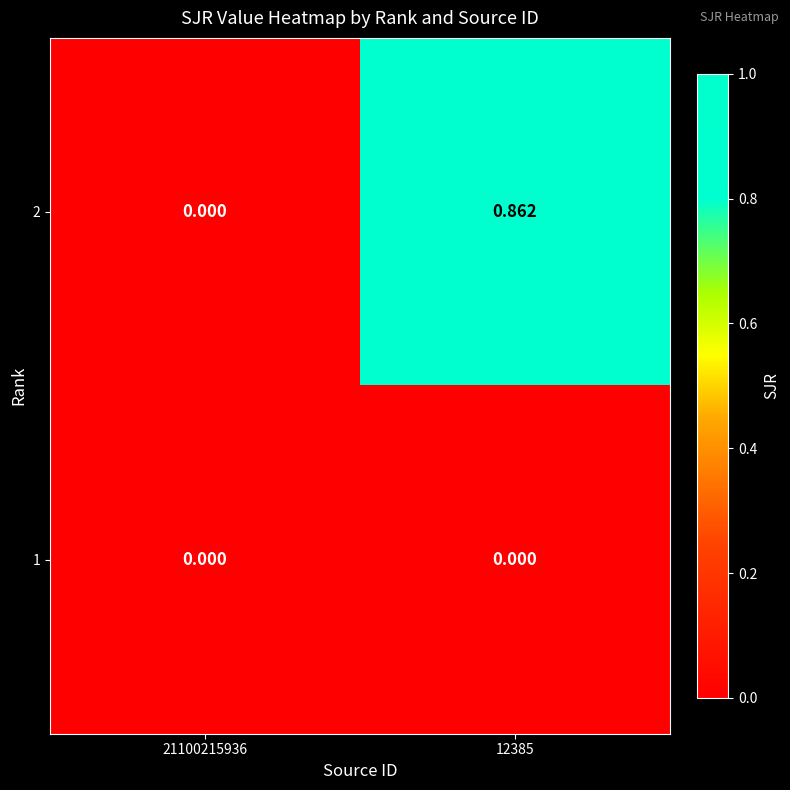

At which category is the sum across all series the highest?

12385